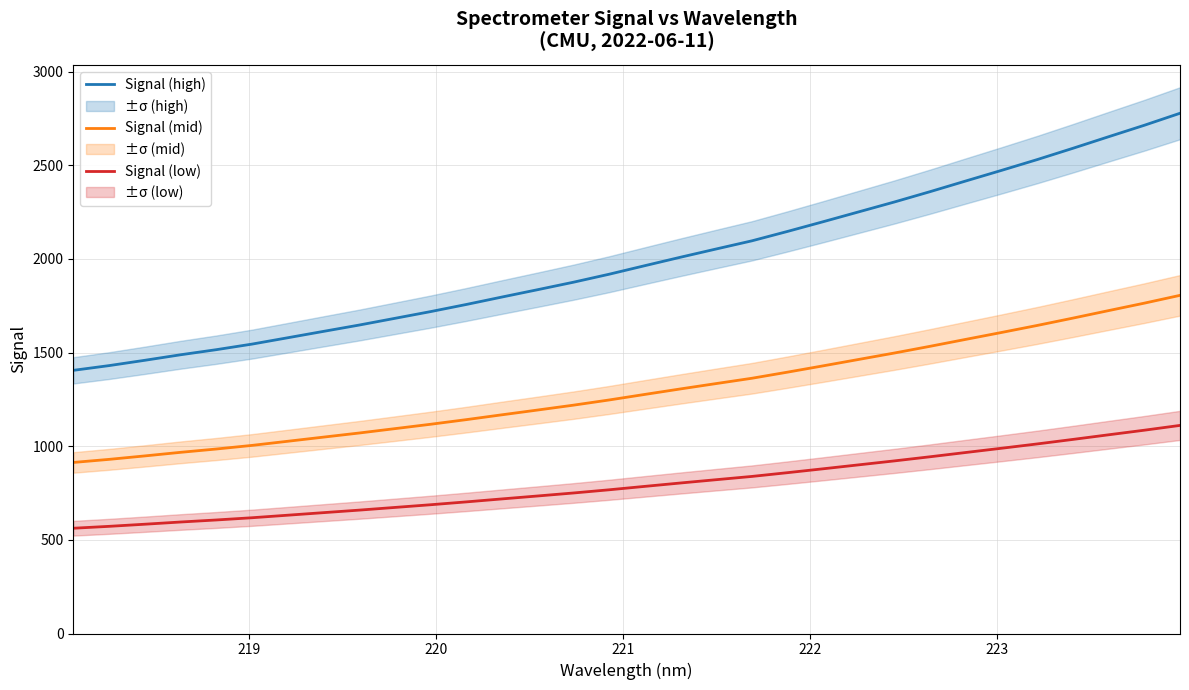

True or false: Signal (high) and Signal (mid) intersect in this chart.

False